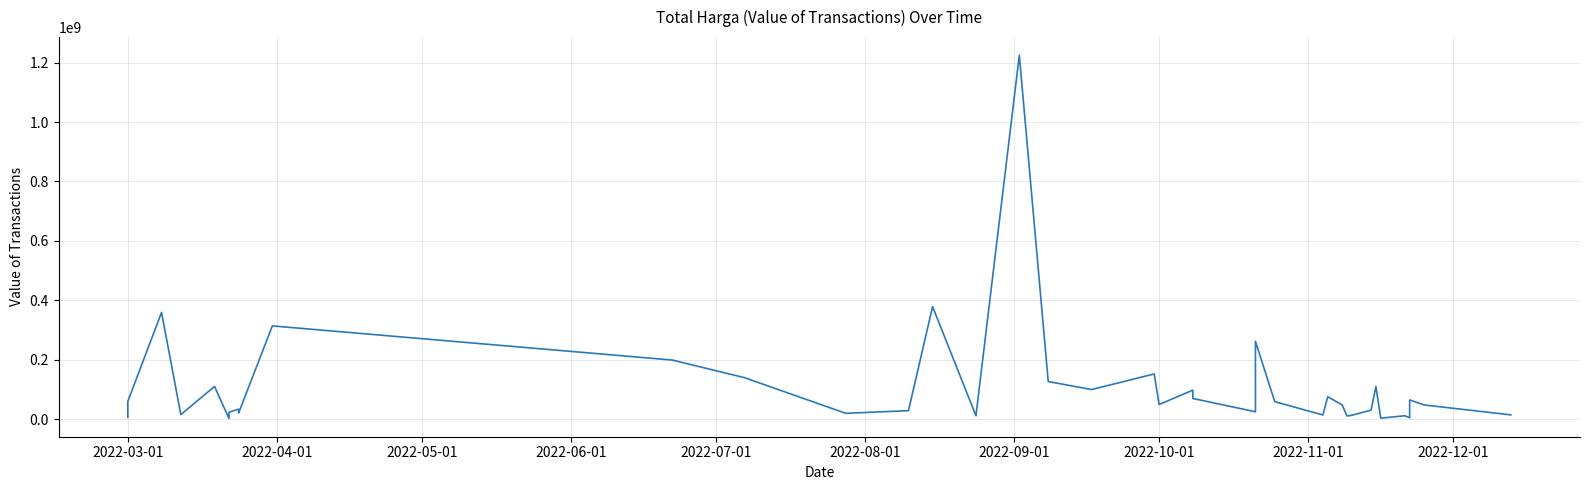

What is the value of the 4th point from the left?

15787200